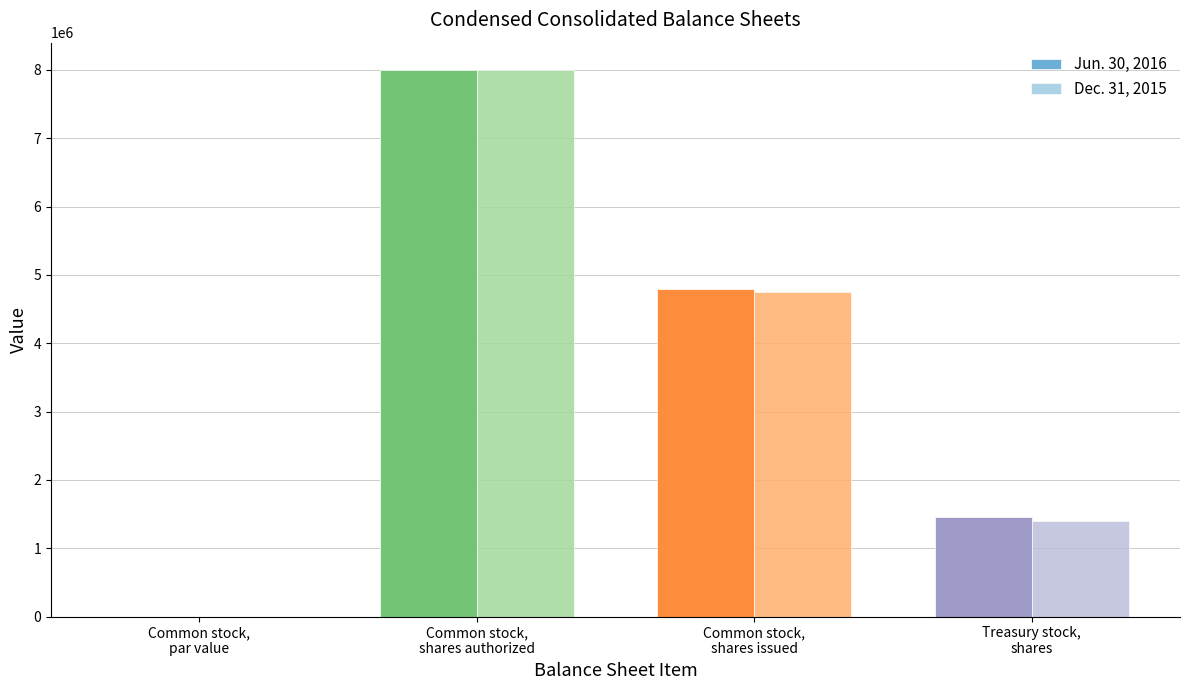

Is the value of Jun. 30, 2016 at Common stock,
shares issued greater than the value of Dec. 31, 2015 at Common stock,
shares authorized?

No